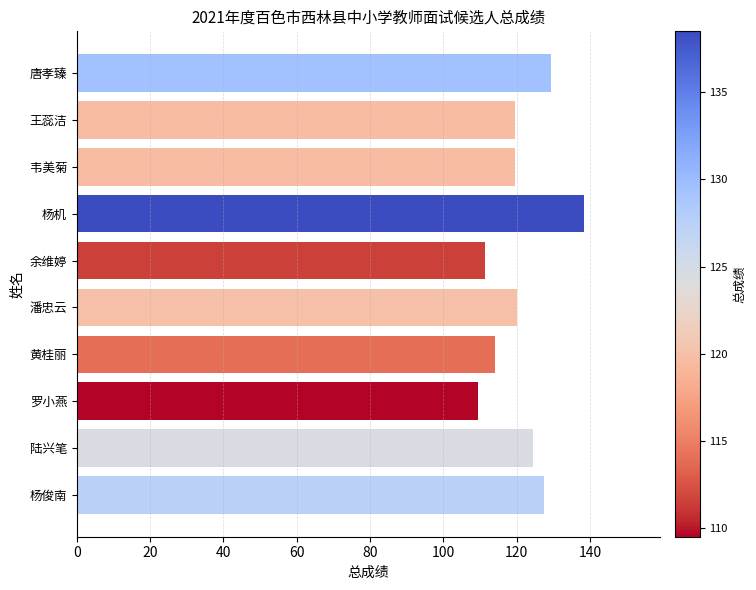

What is the value of the 10th bar from the top?

127.5